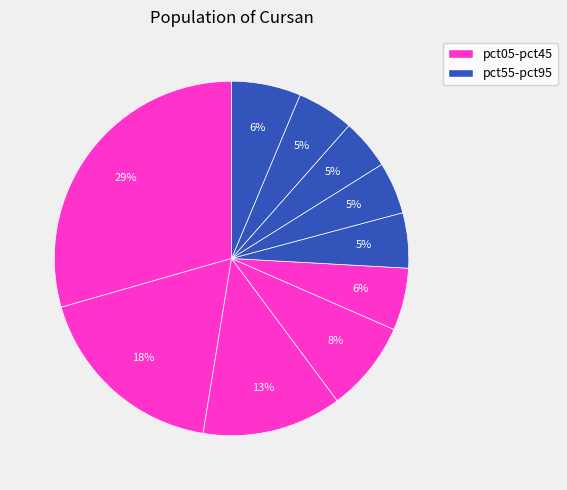

Does any single category account for the majority?

No